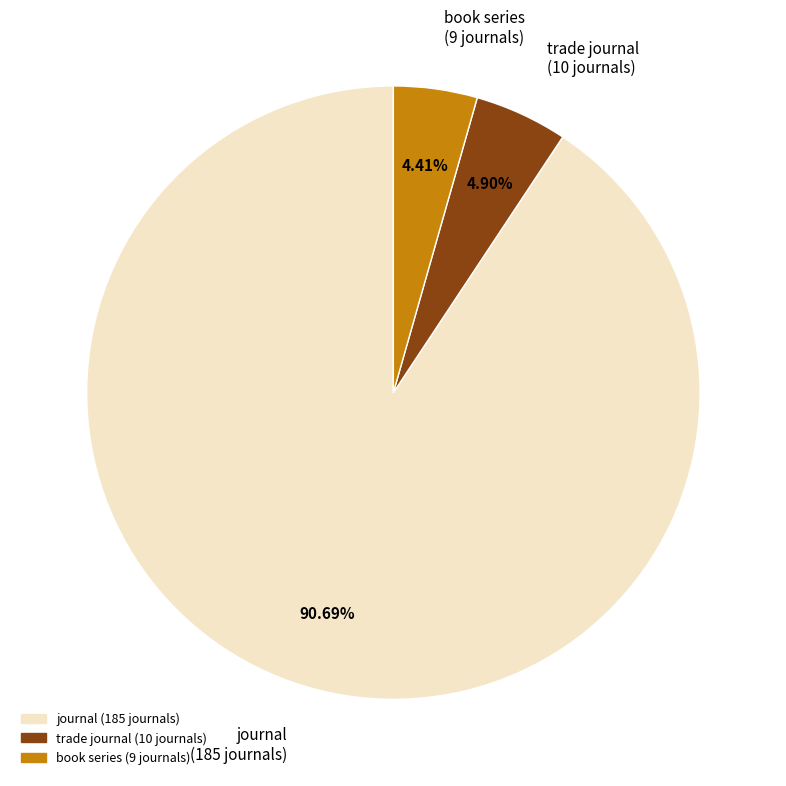

To the nearest percent, what is the average slice percentage?

33%